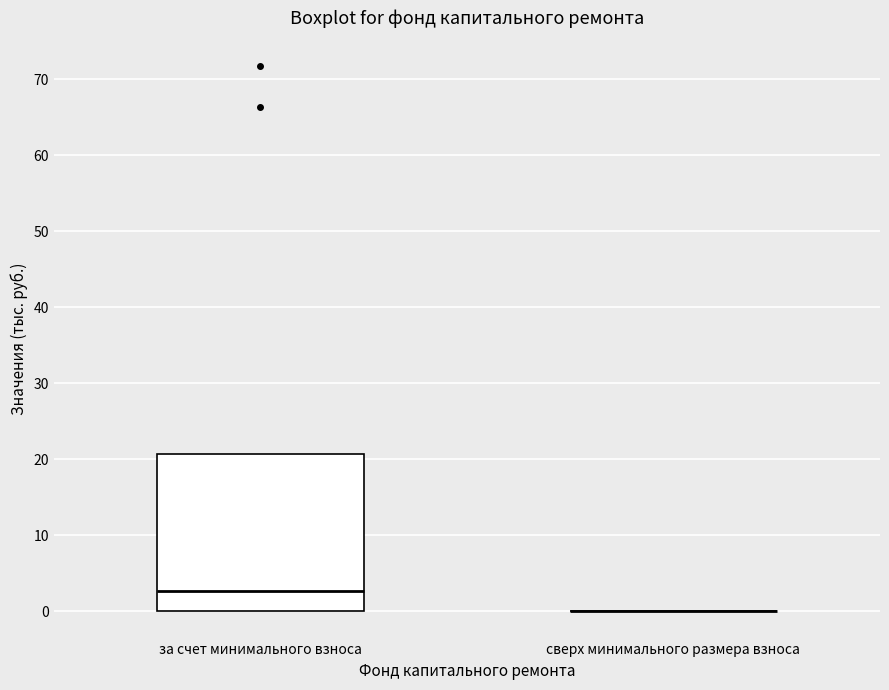

Comparing the boxes themselves (not the whiskers), which one is the tallest?

за счет минимального взноса